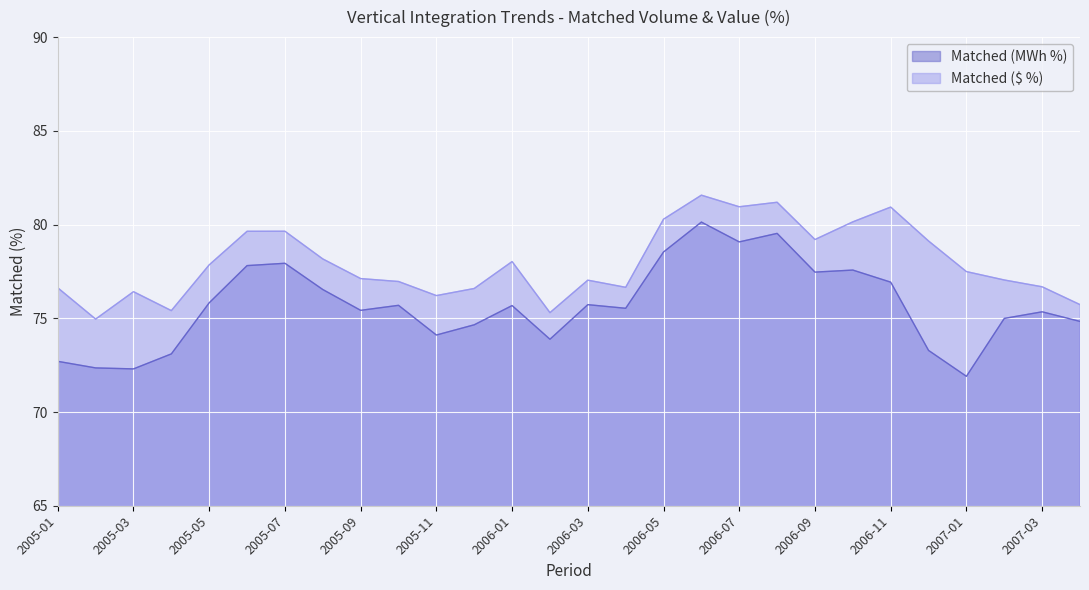

How many data points in Matched (MWh %) are above 75?

17